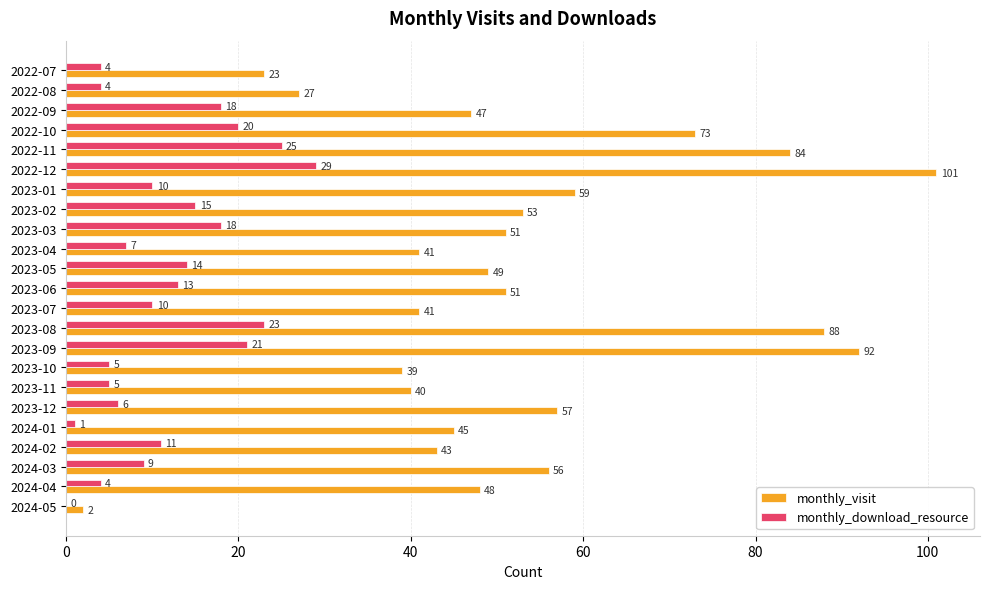

Is it true that monthly_visit equals 32 at 2024-03?

False